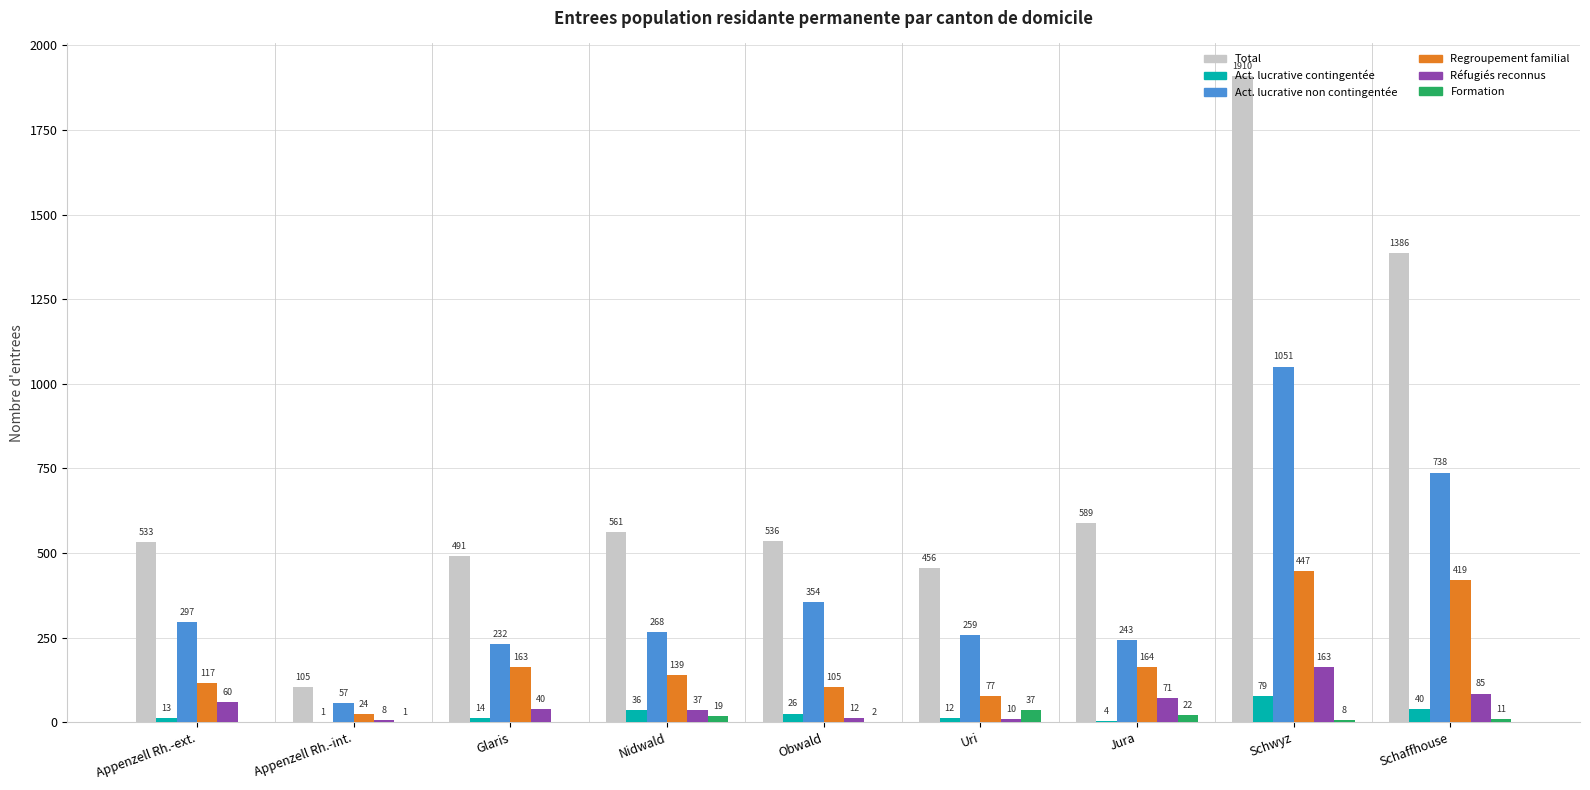

At which category is the sum across all series the highest?

Schwyz